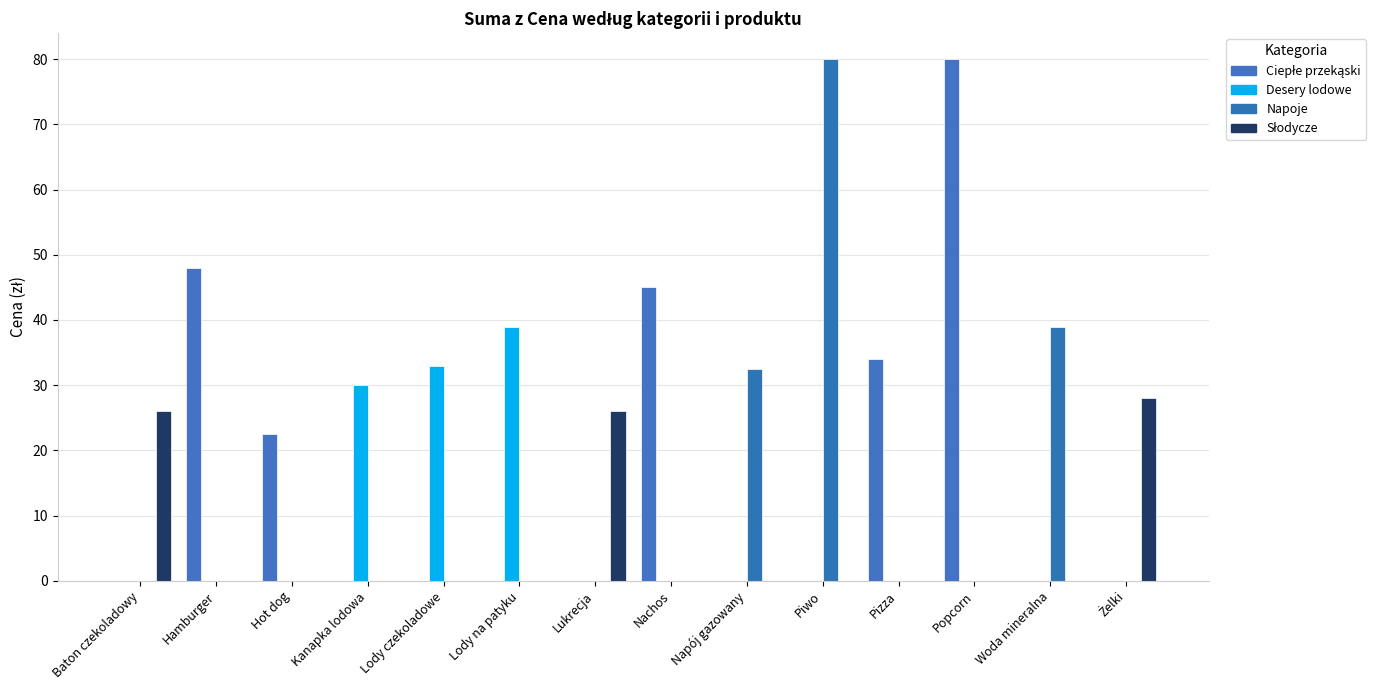

Is it true that Desery lodowe equals 23.1 at Hamburger?

False